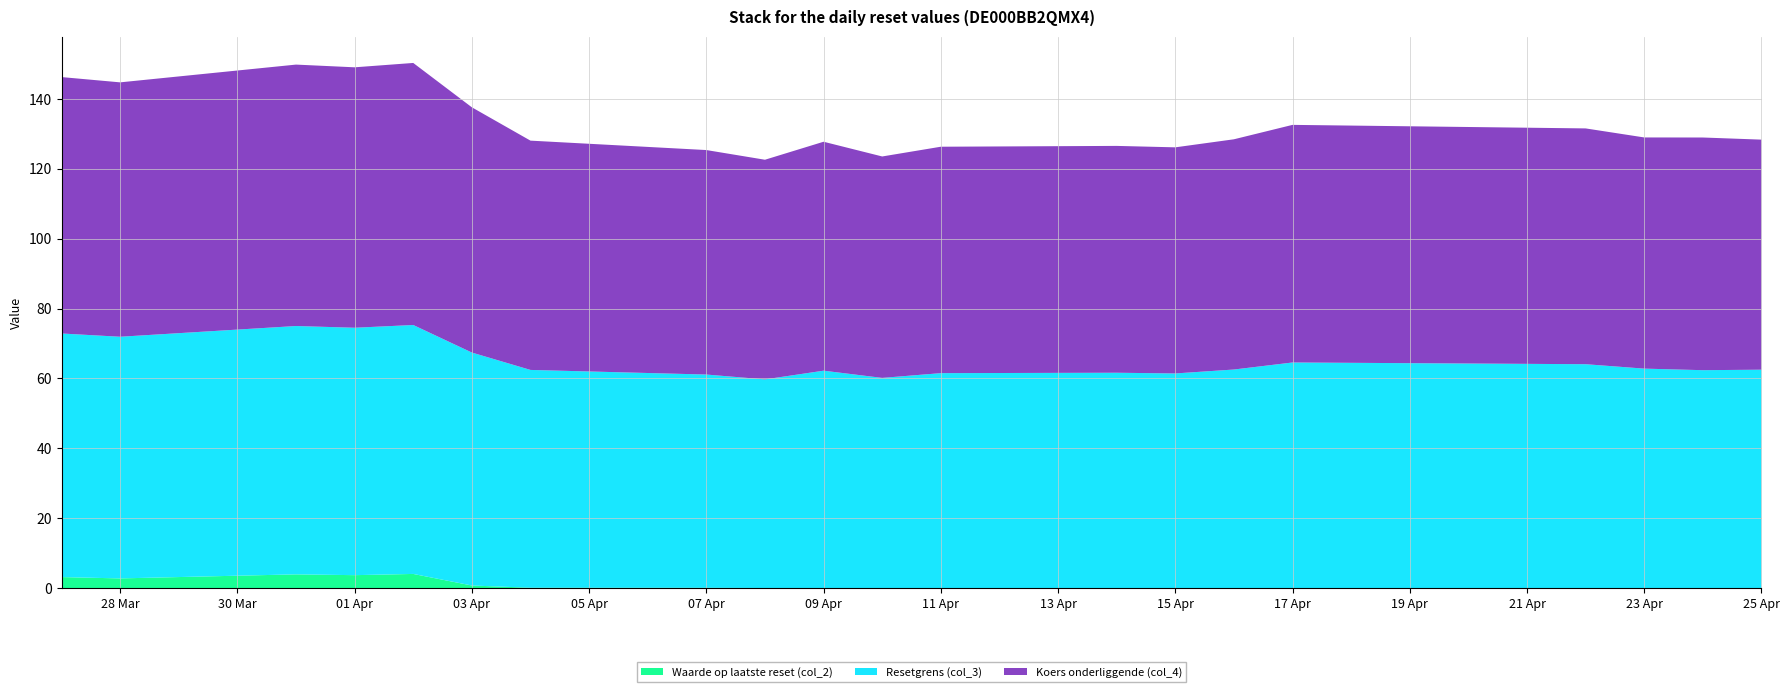

Reading left to right, transcribe all the data shown in this chart.

Resetgrens (col_3): 2025-04-25=62.5	2025-04-24=62.4	2025-04-23=62.8	2025-04-22=64.1	2025-04-17=64.6	2025-04-16=62.6	2025-04-15=61.4	2025-04-14=61.6	2025-04-11=61.5	2025-04-10=60.2	2025-04-09=62.2	2025-04-08=59.7	2025-04-07=61.0	2025-04-04=62.3	2025-04-03=66.6	2025-04-02=71.2	2025-04-01=70.8	2025-03-31=71.0	2025-03-28=69.1	2025-03-27=69.7
Koers onderliggende (col_4): 2025-04-25=65.8	2025-04-24=66.5	2025-04-23=66.1	2025-04-22=67.4	2025-04-17=68.0	2025-04-16=65.8	2025-04-15=64.7	2025-04-14=64.9	2025-04-11=64.8	2025-04-10=63.3	2025-04-09=65.5	2025-04-08=62.8	2025-04-07=64.2	2025-04-04=65.6	2025-04-03=70.1	2025-04-02=75.0	2025-04-01=74.5	2025-03-31=74.8	2025-03-28=72.8	2025-03-27=73.3
Waarde op laatste reset (col_2): 2025-04-25=0.0	2025-04-24=0.0	2025-04-23=0.0	2025-04-22=0.0	2025-04-17=0.0	2025-04-16=0.0	2025-04-15=0.0	2025-04-14=0.0	2025-04-11=0.0	2025-04-10=0.0	2025-04-09=0.0	2025-04-08=0.1	2025-04-07=0.1	2025-04-04=0.1	2025-04-03=0.8	2025-04-02=4.1	2025-04-01=3.8	2025-03-31=4.0	2025-03-28=2.8	2025-03-27=3.2